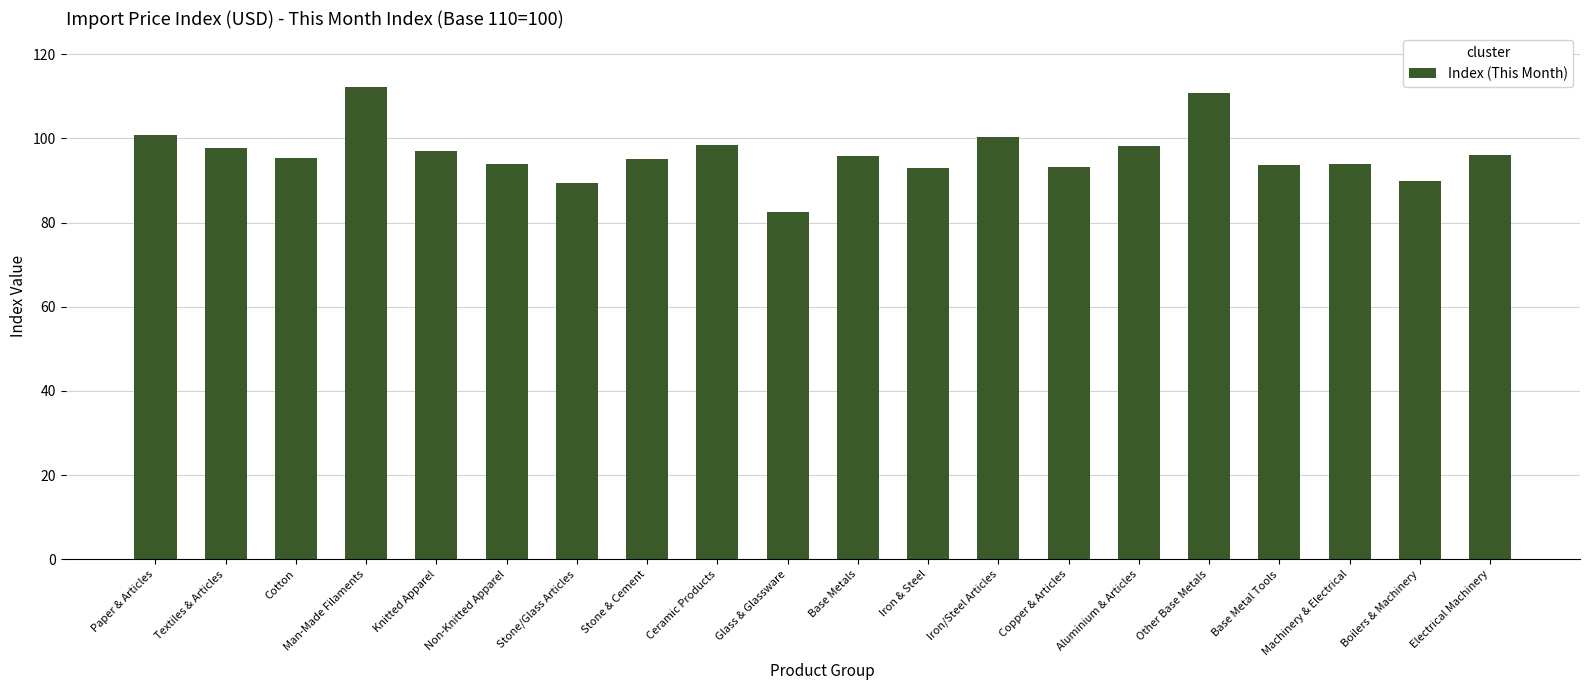

What is the label of the 2nd bar from the right?

Boilers & Machinery